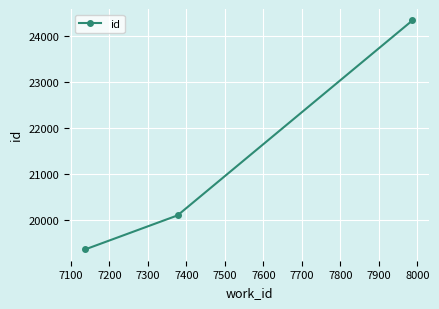

Reading left to right, extract all data points from this chart.

19372	20106	24331